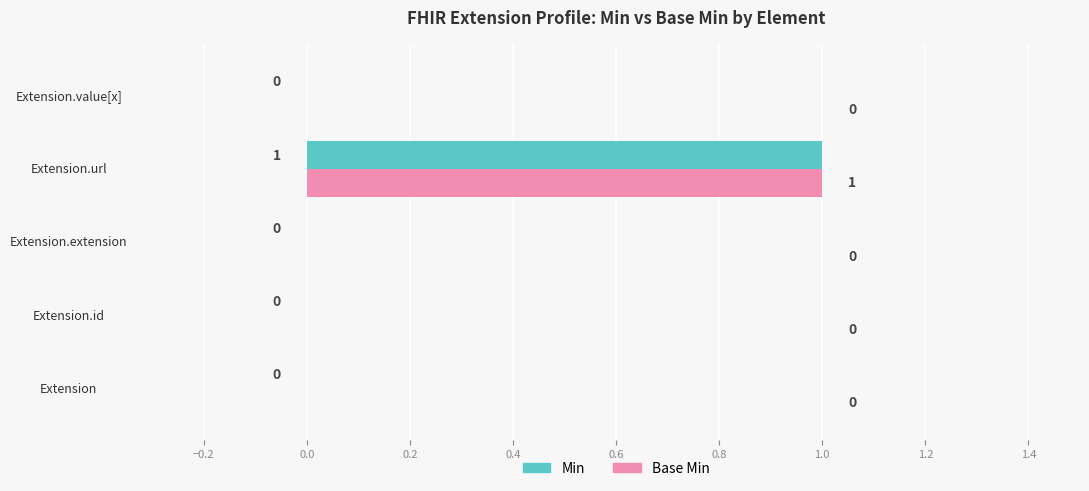

Is the value of Base Min at Extension.value[x] greater than the value of Min at Extension.url?

No